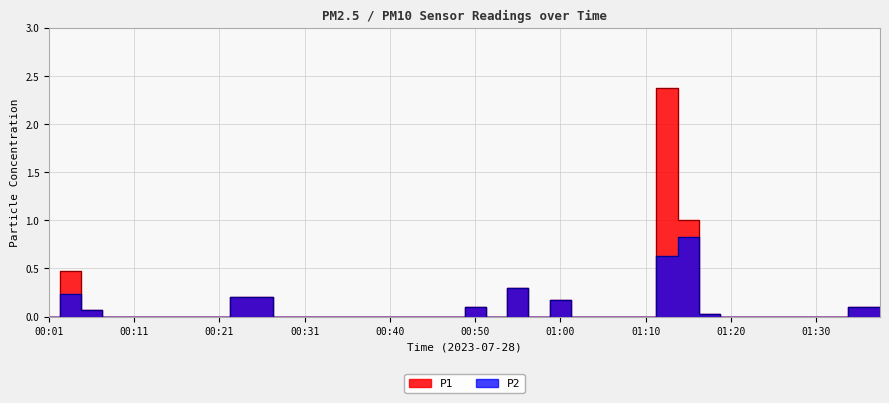

True or false: P1 and P2 cross at least once.

False